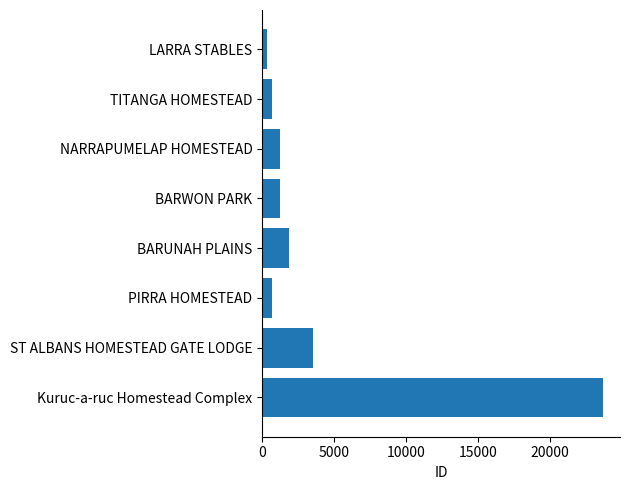

What is the minimum value shown in the chart?

333